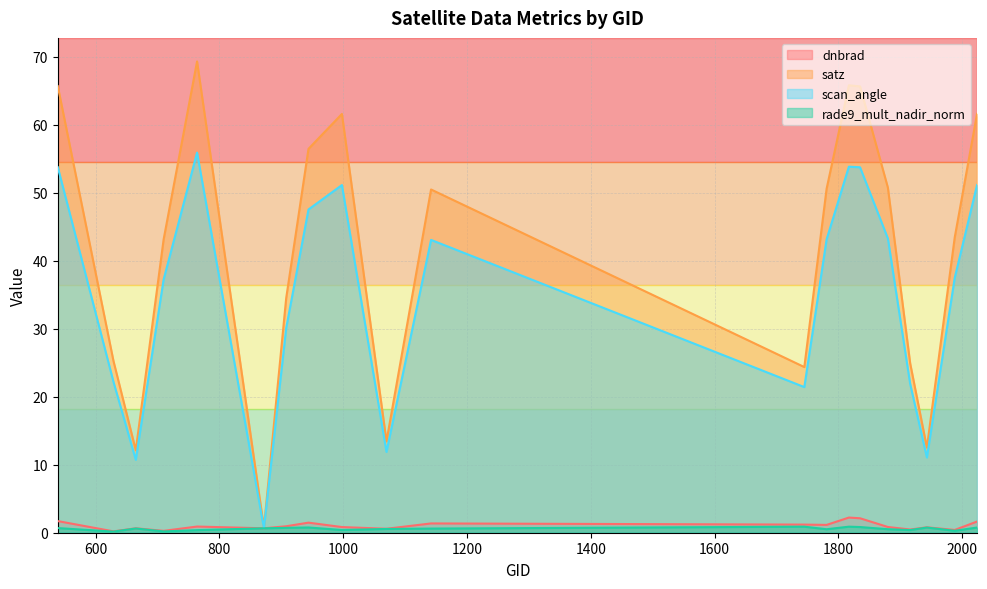

How many interior local peaks does the scan_angle series have?

4